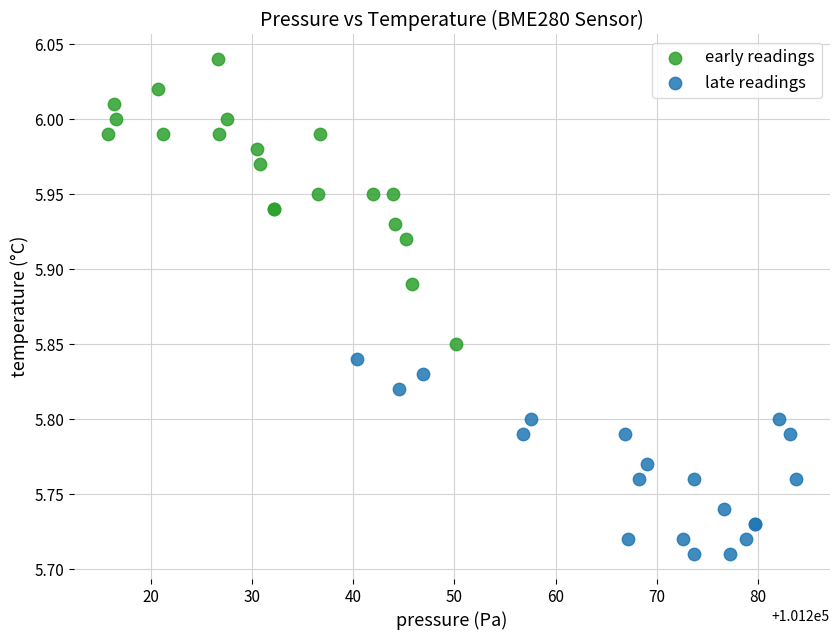

Which series has the largest Y range (max minus min)?

early readings